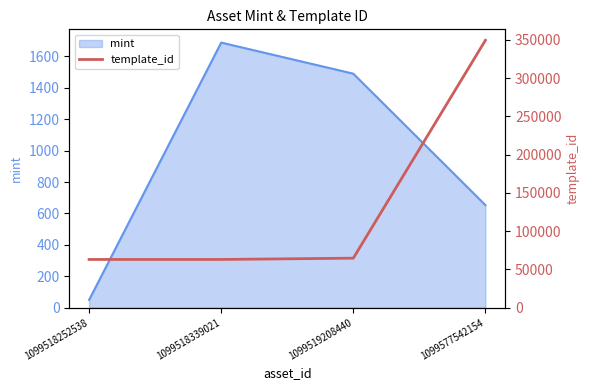

True or false: mint has more than 2 points higher than both neighbors.

False